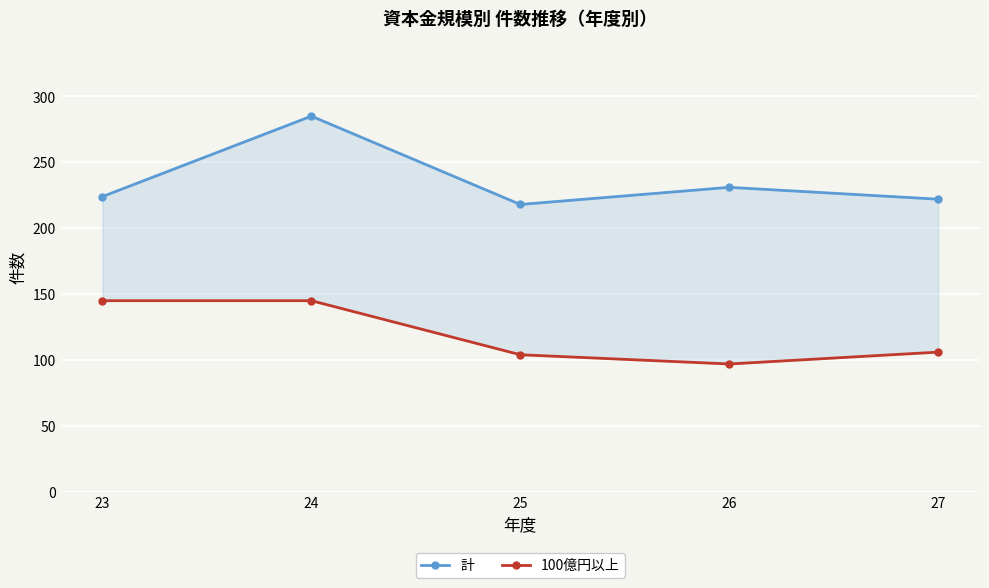

What are all the series names shown in the legend?

計, 100億円以上